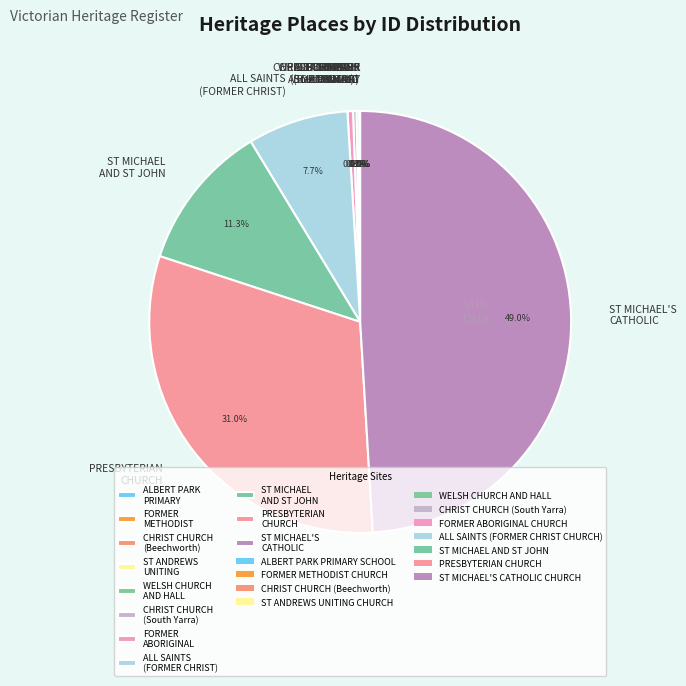

Which category has the biggest portion of the pie?

ST MICHAEL'S CATHOLIC